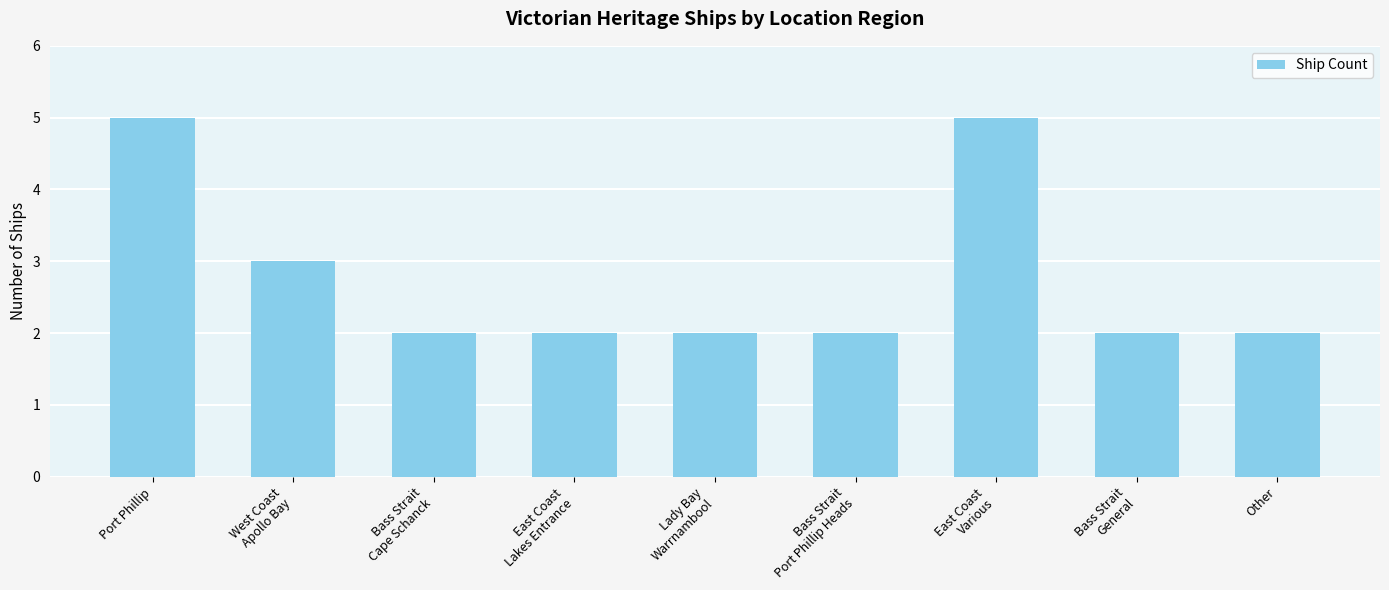

Read the value at East Coast
Various.

5